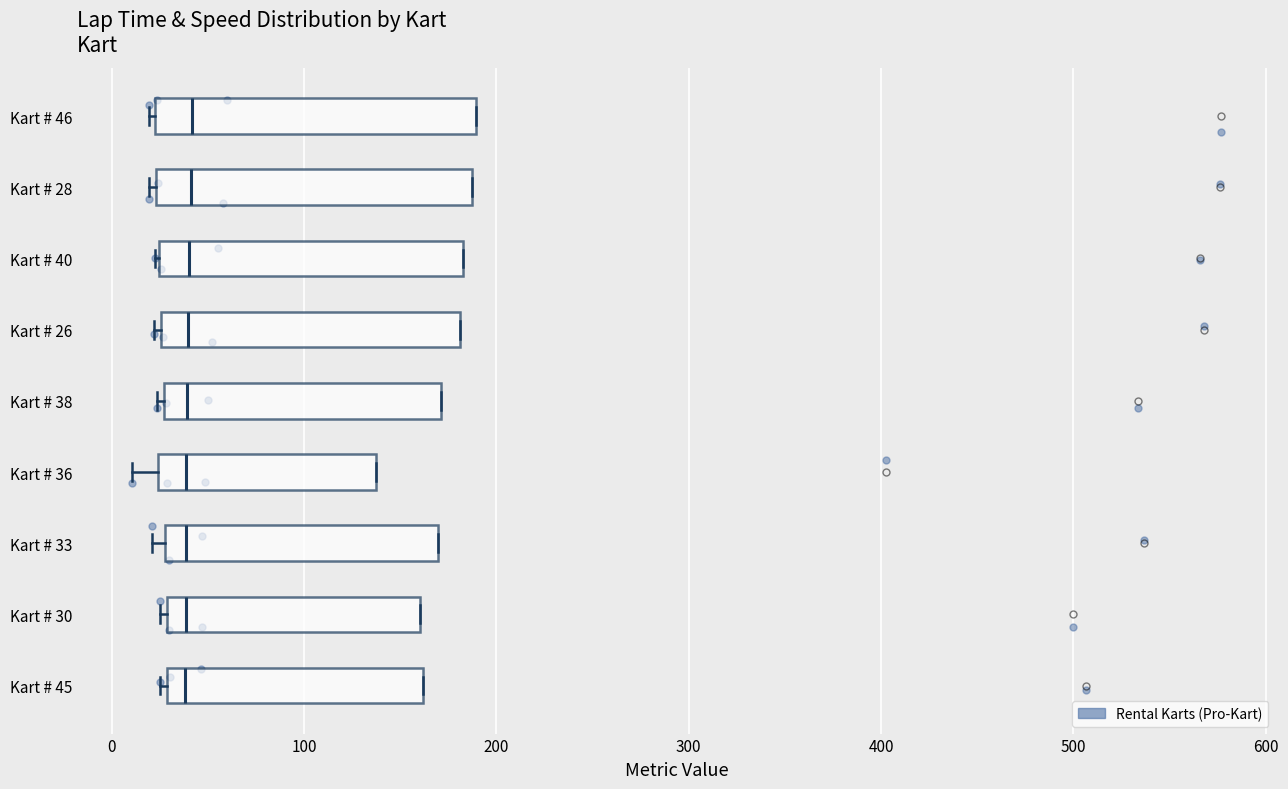

Reading bottom to top, read every box against the x-axis: the position of its median line, the range the box covers, and the ends of its whiskers. The values are not printed on the chart, so give them approximately, as read against the axis.

Kart # 45: median 40, box 30 to 160, whiskers 20 to 160
Kart # 30: median 40, box 30 to 160, whiskers 30 (just left of the box's left edge) to 160
Kart # 33: median 40, box 30 to 170, whiskers 20 to 170
Kart # 36: median 40, box 20 to 140, whiskers 10 to 140
Kart # 38: median 40, box 30 to 170, whiskers 20 to 170
Kart # 26: median 40, box 30 to 180, whiskers 20 to 180
Kart # 40: median 40, box 20 to 180, whiskers 20 to 180
Kart # 28: median 40, box 20 to 190, whiskers 20 (just left of the box's left edge) to 190
Kart # 46: median 40, box 20 to 190, whiskers 20 to 190